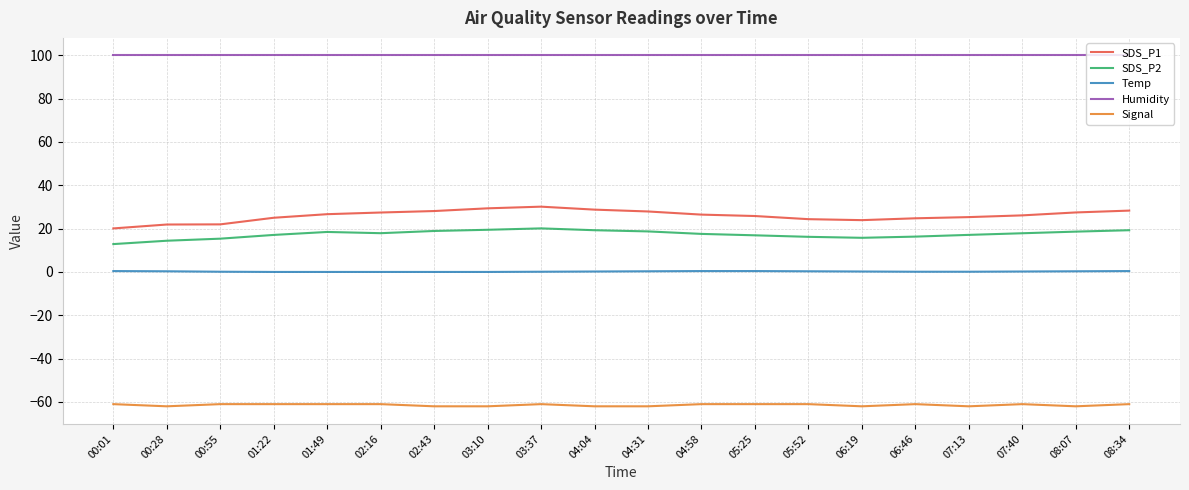

What position from the left is 06:46?

16